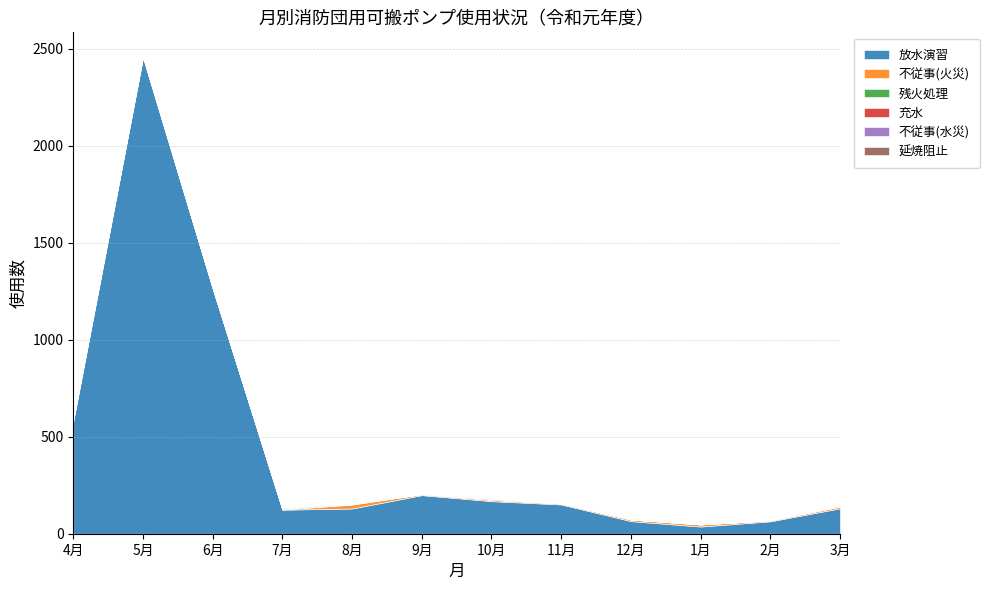

What is the maximum value shown in the chart?

2454